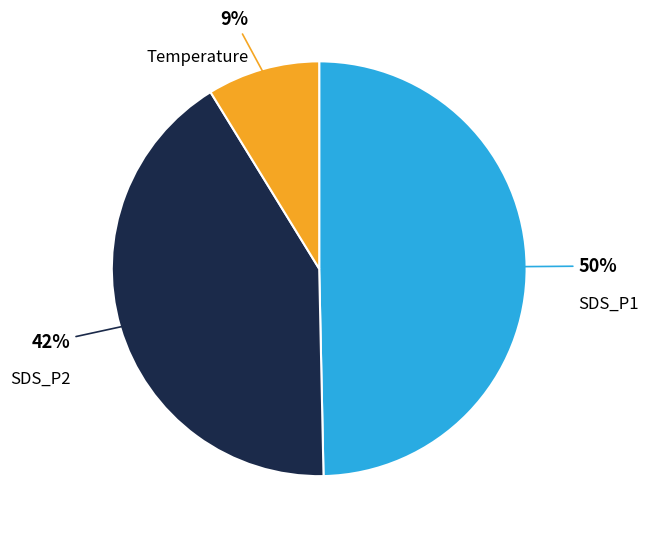

Does any single category account for the majority?

No